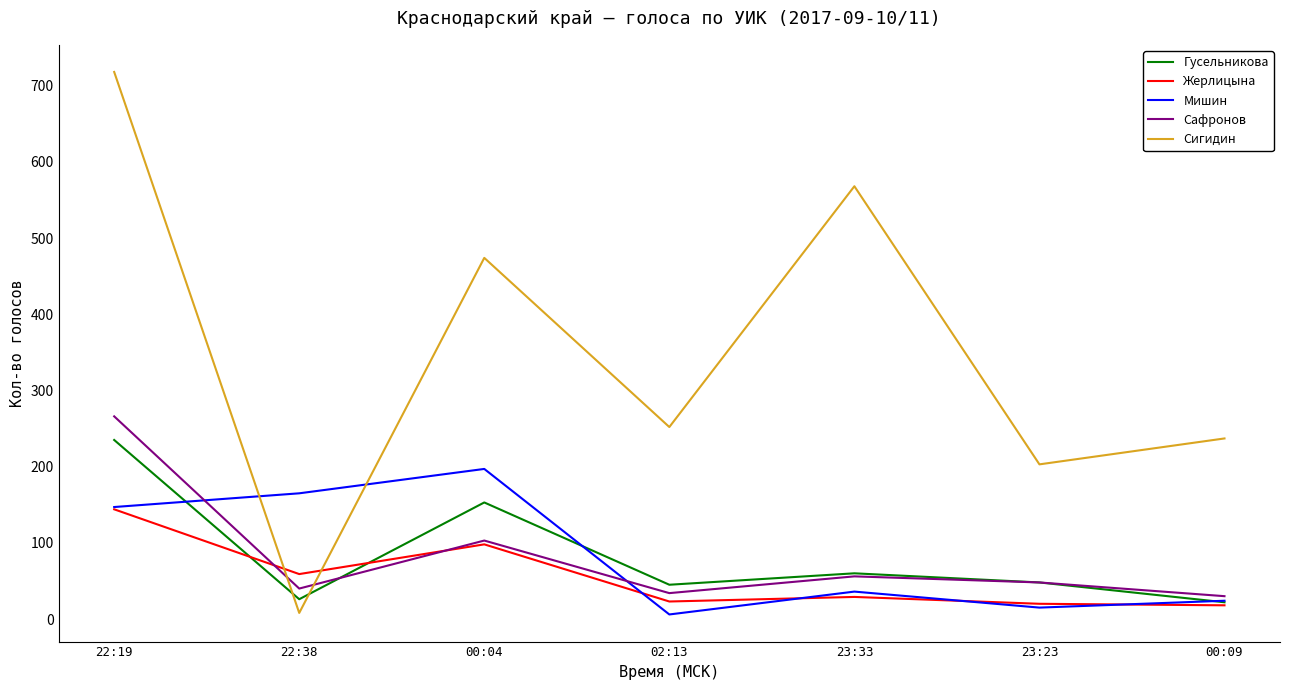

Does the chart have visible grid lines?

No